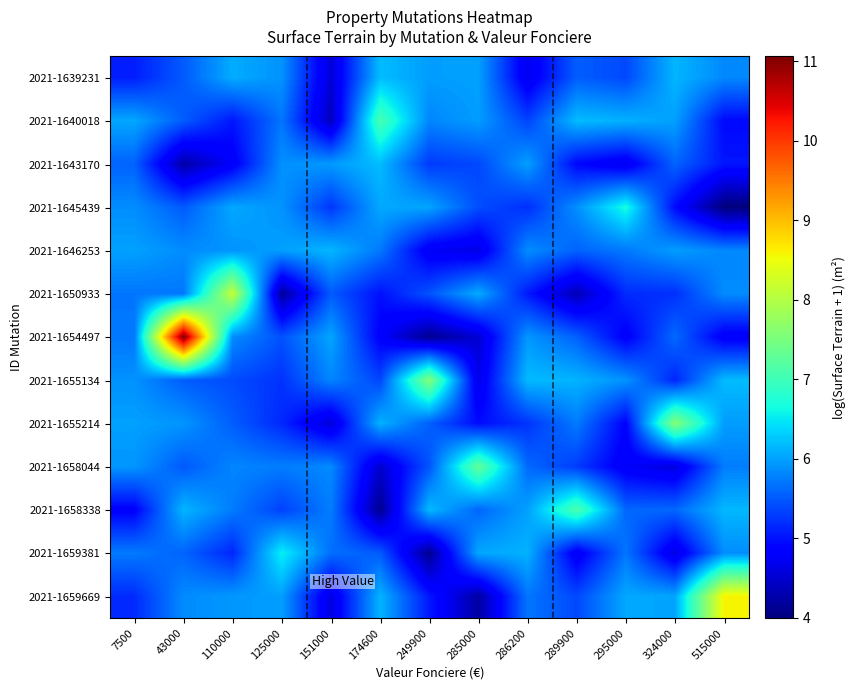

What is the spread (max minus min) of values at 249900?

3.5